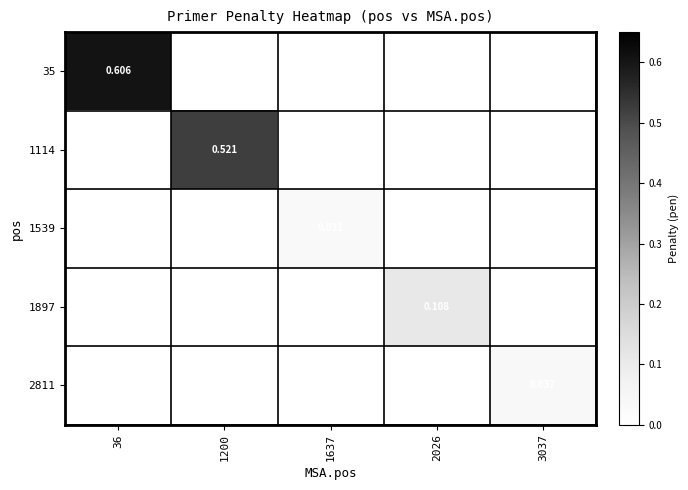

How many values in 1114 are above zero?

1